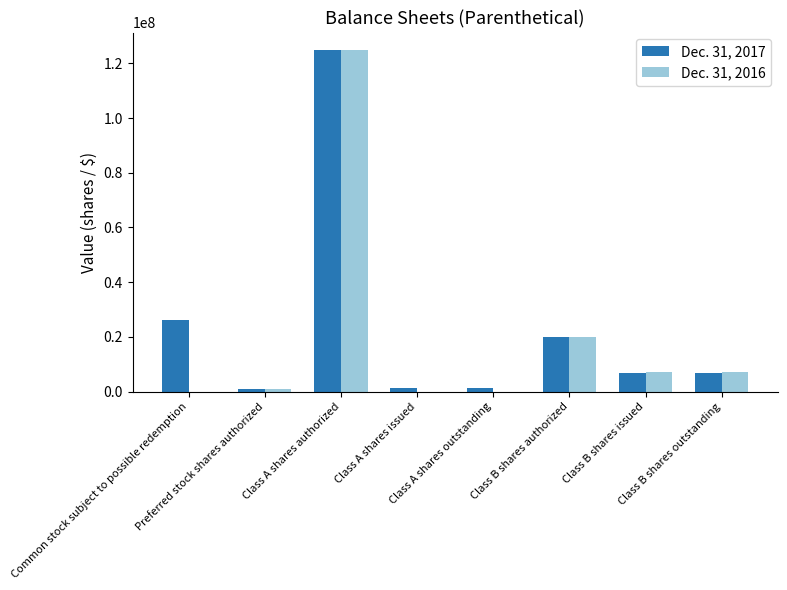

What value does the Dec. 31, 2016 series have at Class B shares authorized, to the nearest 100?

20000000